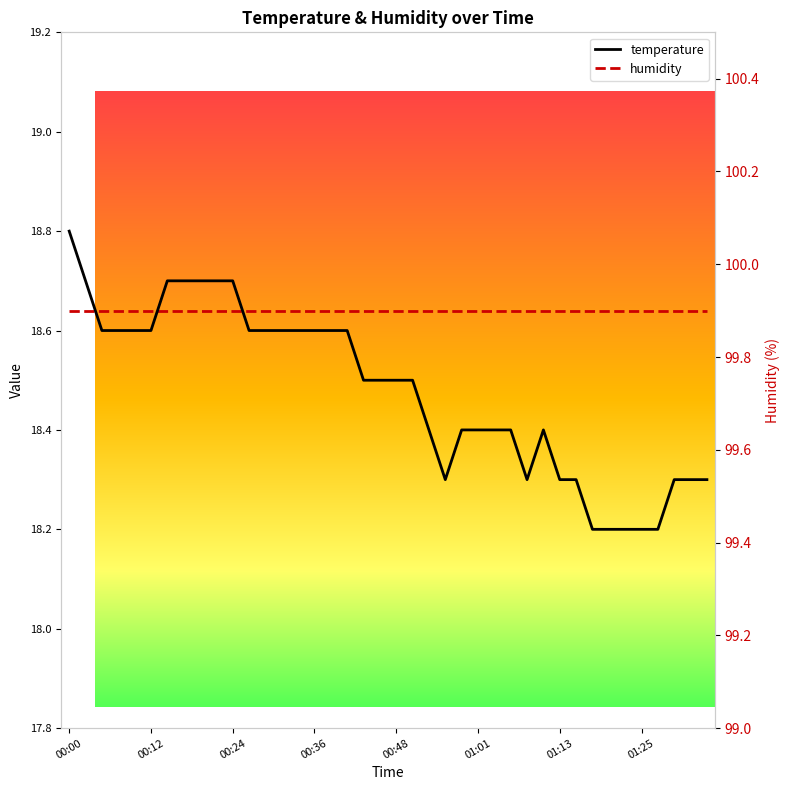

What are all the series names shown in the legend?

temperature, humidity